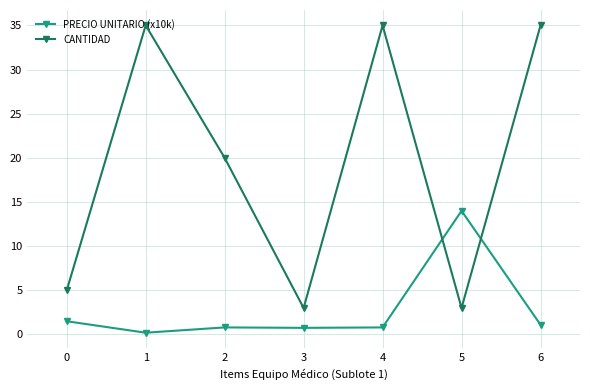

At which label does PRECIO UNITARIO (x10k) reach its minimum?

1